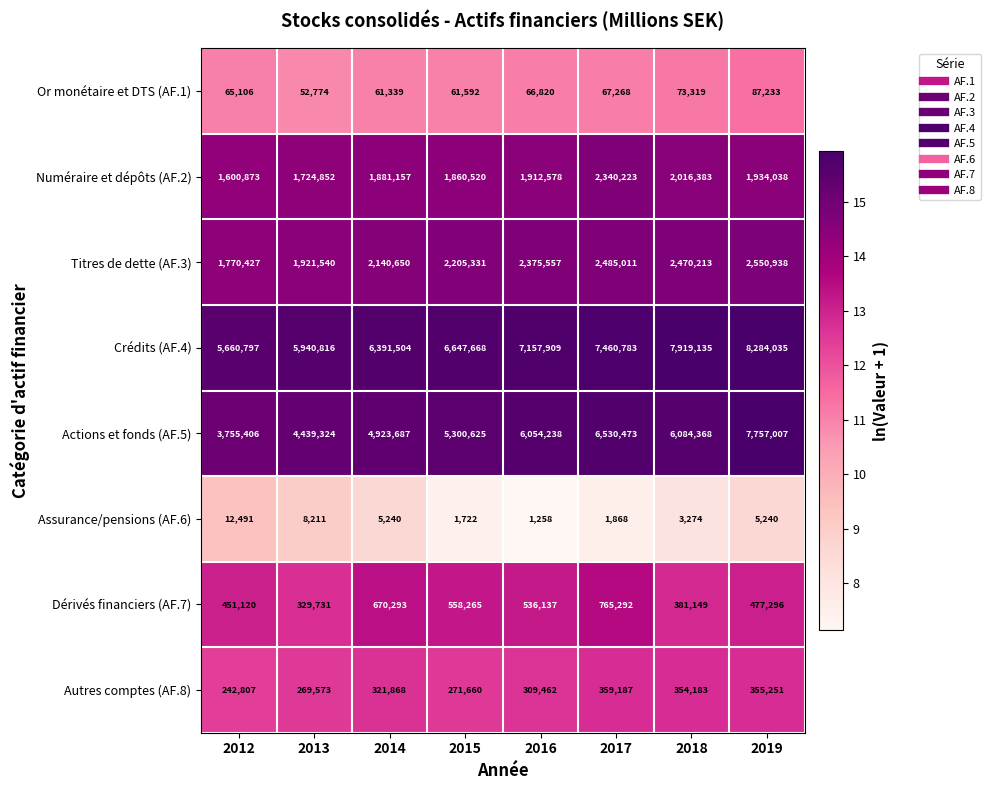

At 2018, list the series in order from smallest to largest.

Assurance/pensions (AF.6), Or monétaire et DTS (AF.1), Autres comptes (AF.8), Dérivés financiers (AF.7), Numéraire et dépôts (AF.2), Titres de dette (AF.3), Actions et fonds (AF.5), Crédits (AF.4)